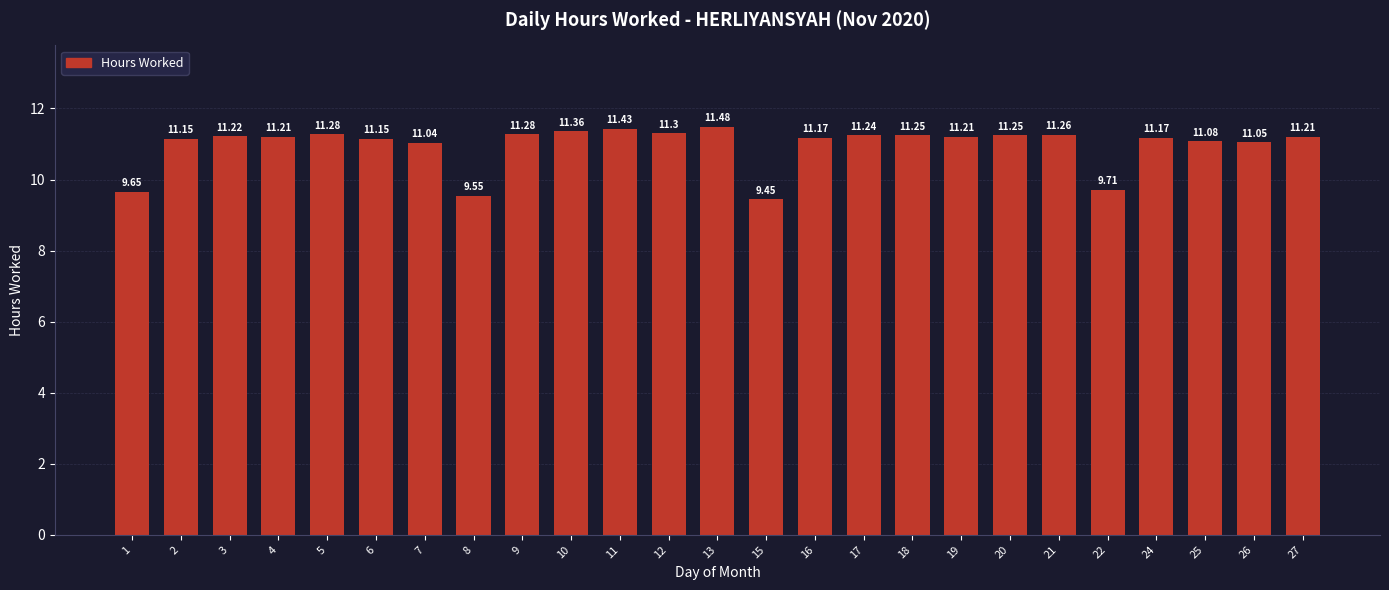

Between 5 and 10, which is larger?

10